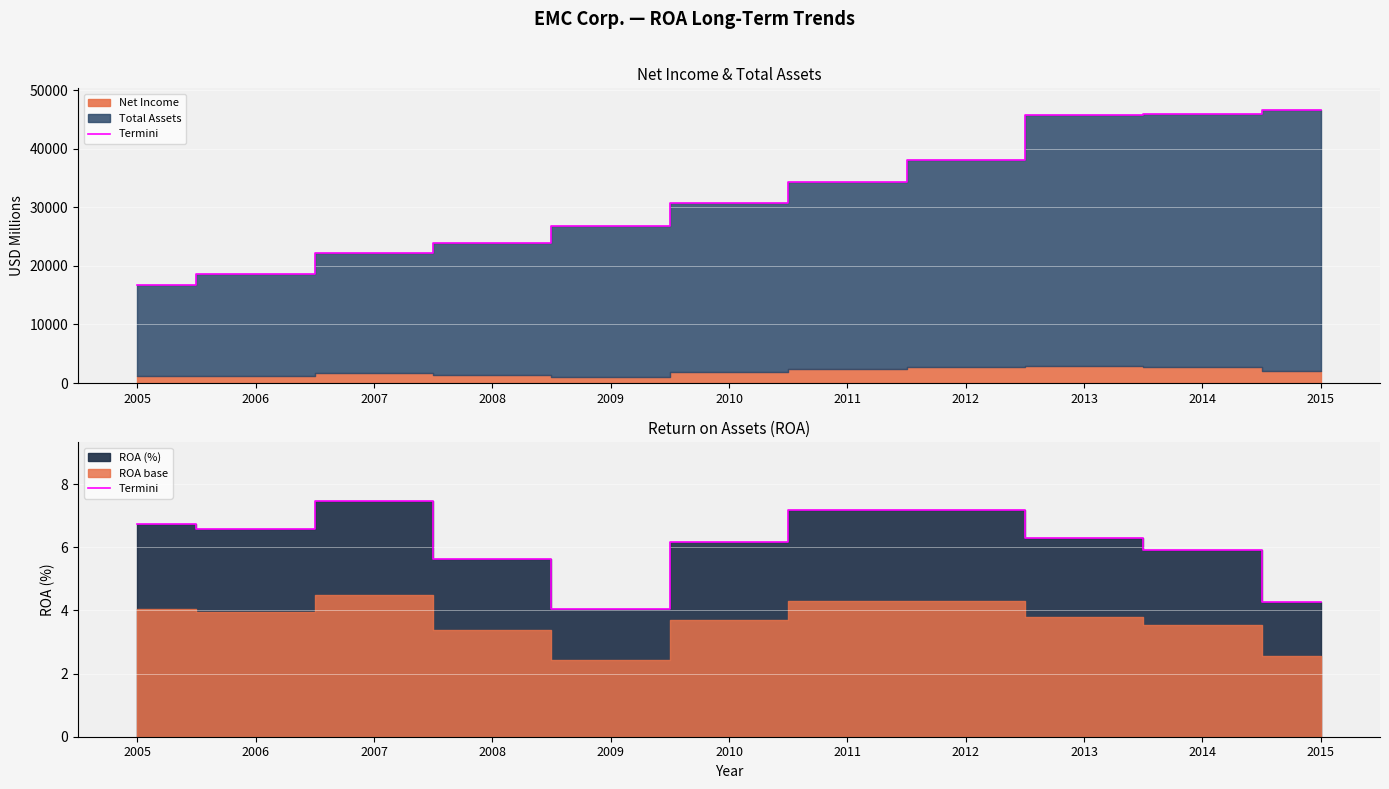

The chart shows a value of 1.9 at 2014. True or false?

False